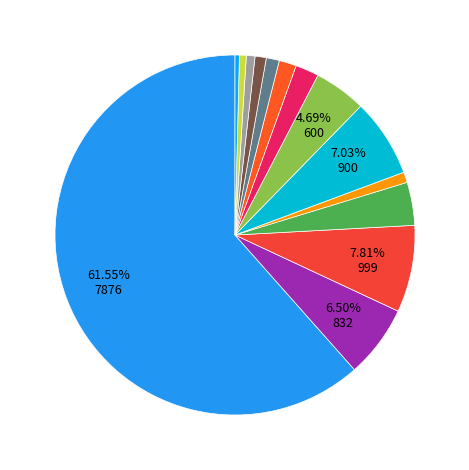

Count the number of slices in the pie.

14